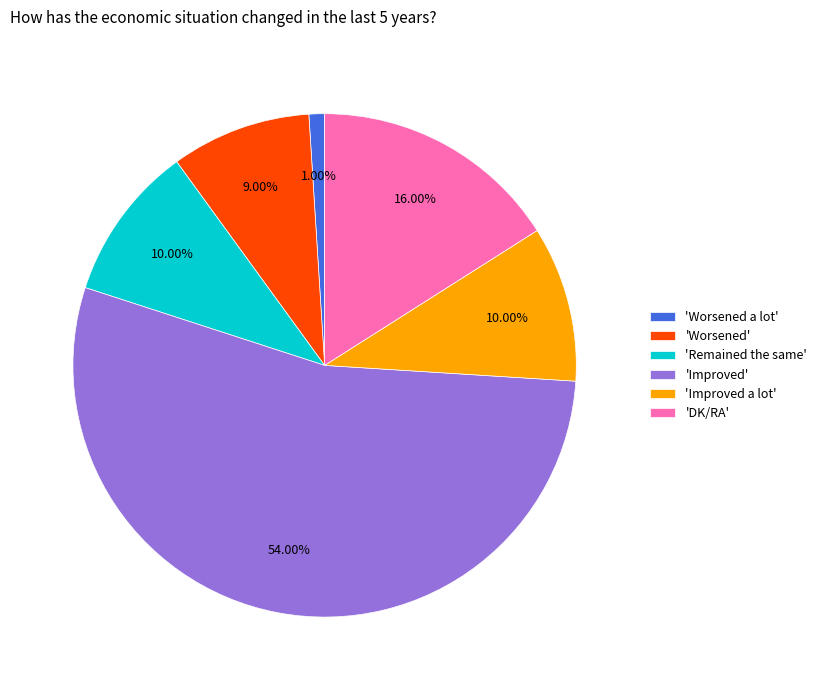

What is the smallest slice in the pie chart?

'Worsened a lot'